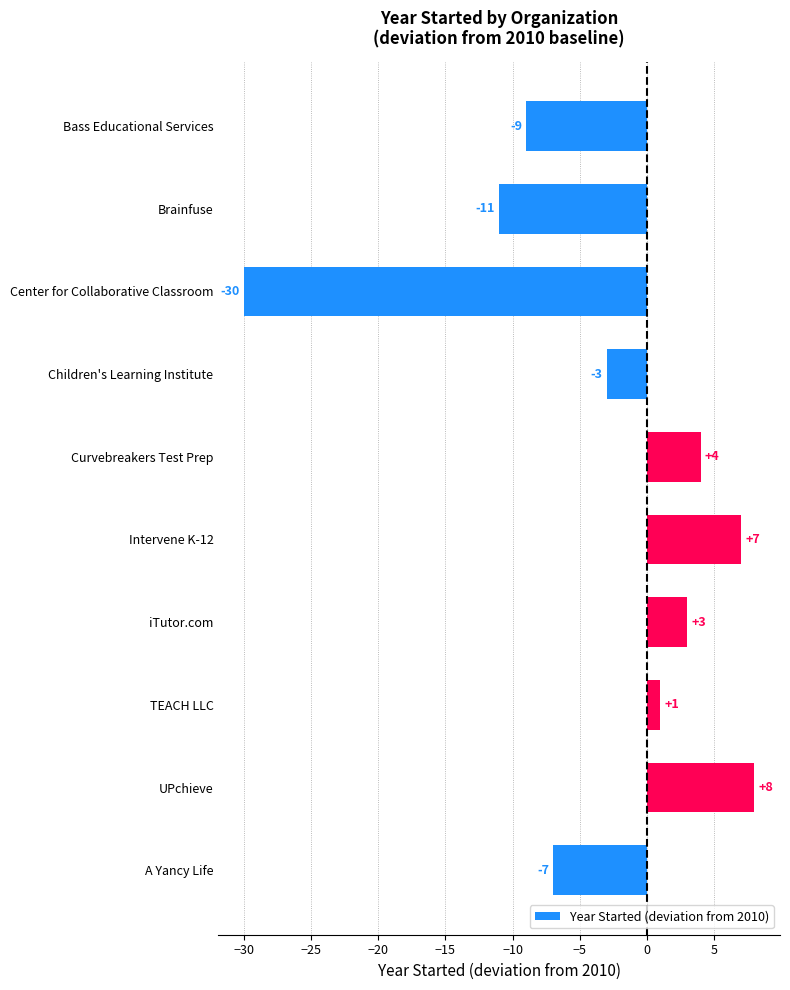

How many values are below 1?

5